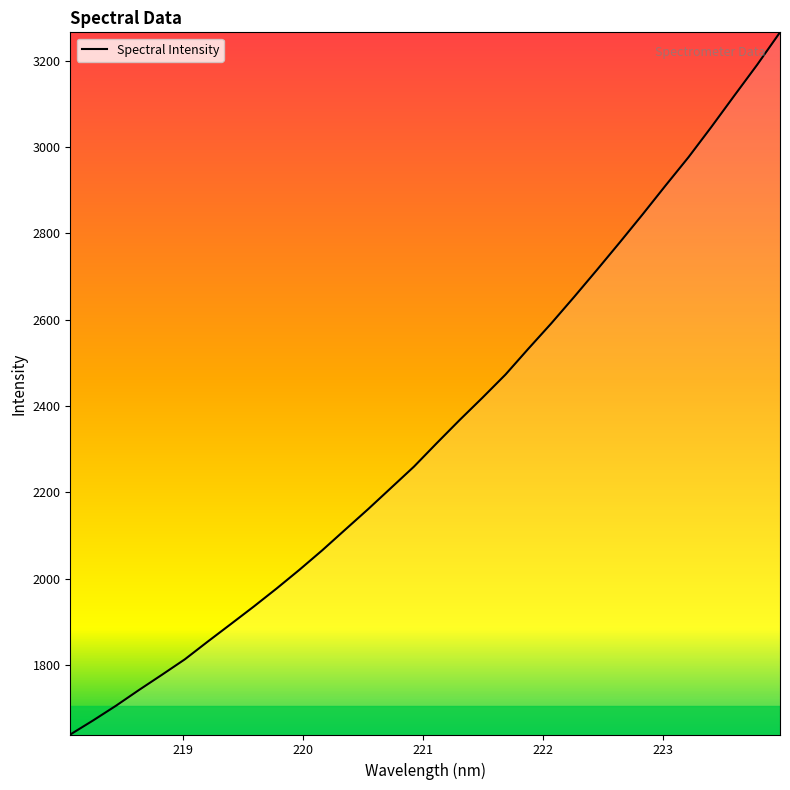

What is the greatest value displayed?

3265.8